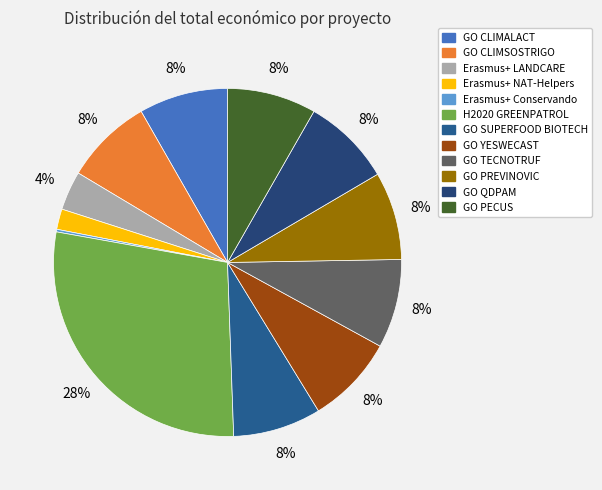

The GO CLIMSOSTRIGO slice represents 8% of the pie. True or false?

True